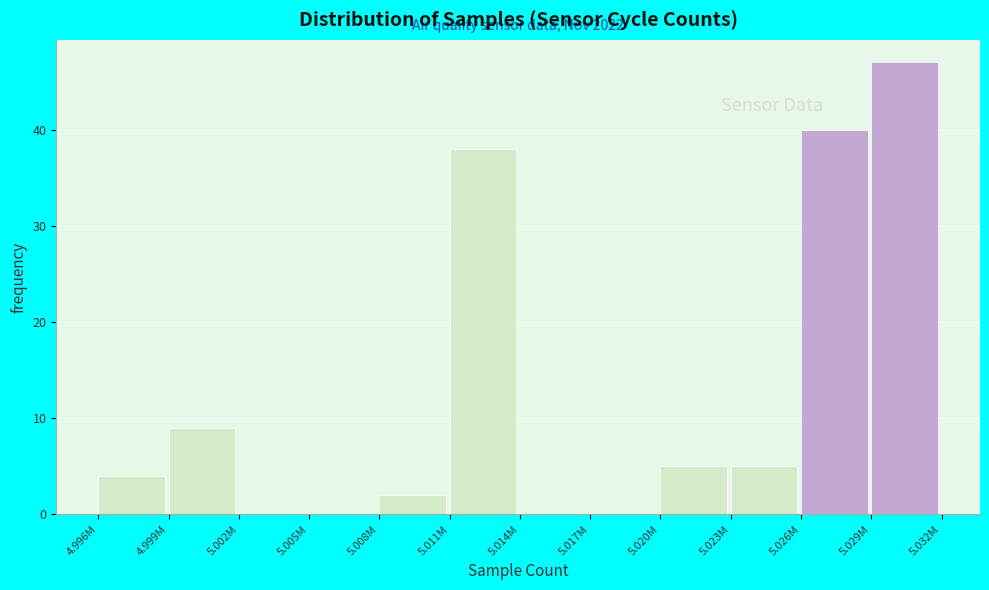

Reading left to right, extract all data points from this chart.

4.996M=4	4.999M=9	5.002M=0	5.005M=0	5.008M=2	5.011M=38	5.014M=0	5.017M=0	5.020M=5	5.023M=5	5.026M=40	5.029M=47